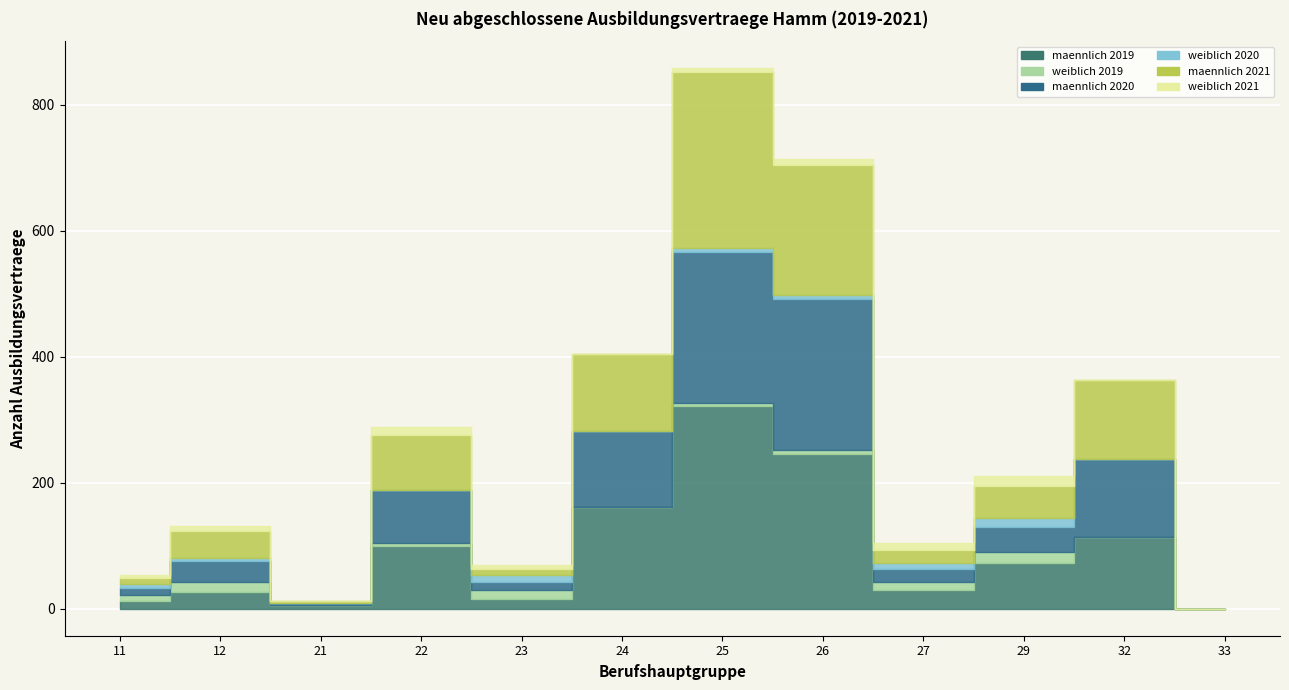

What is the total value across all series at 21?

12